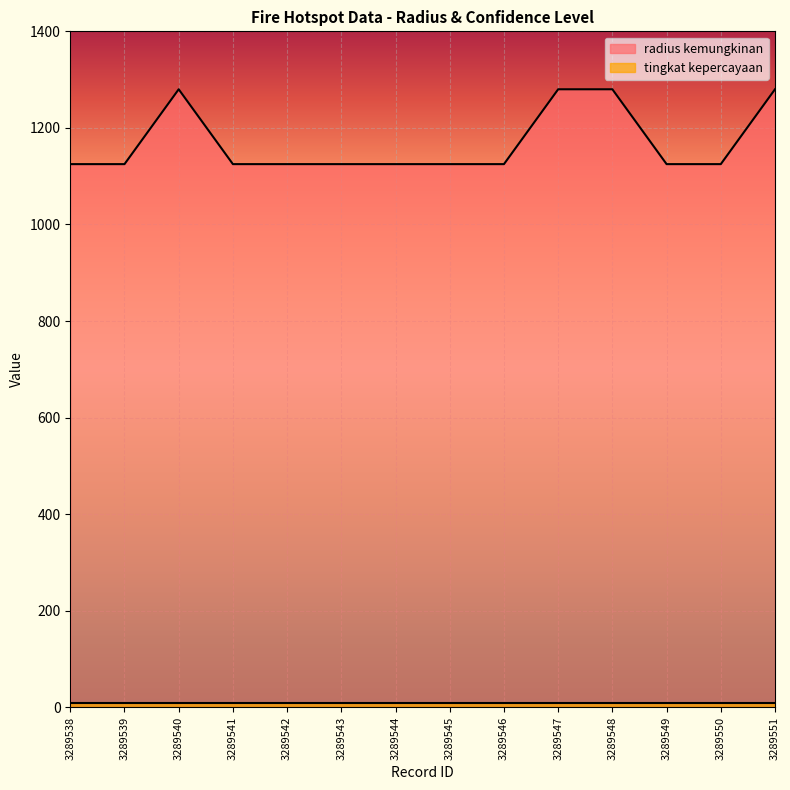

Count the number of values greater than 1125.

4